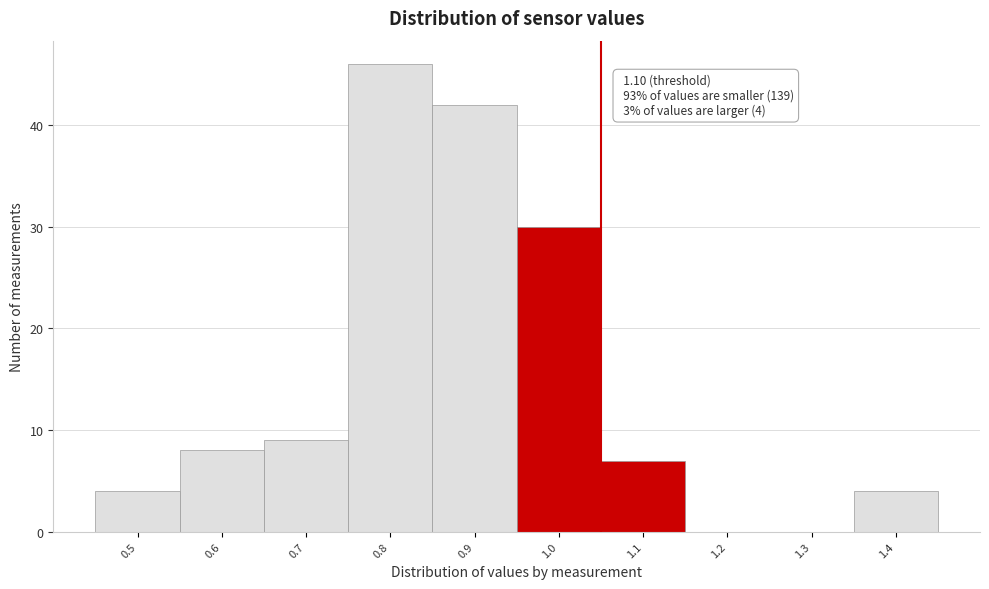

Reading left to right, extract all data points from this chart.

0.5=4	0.6=8	0.7=9	0.8=46	0.9=42	1.0=30	1.1=7	1.2=0	1.3=0	1.4=4